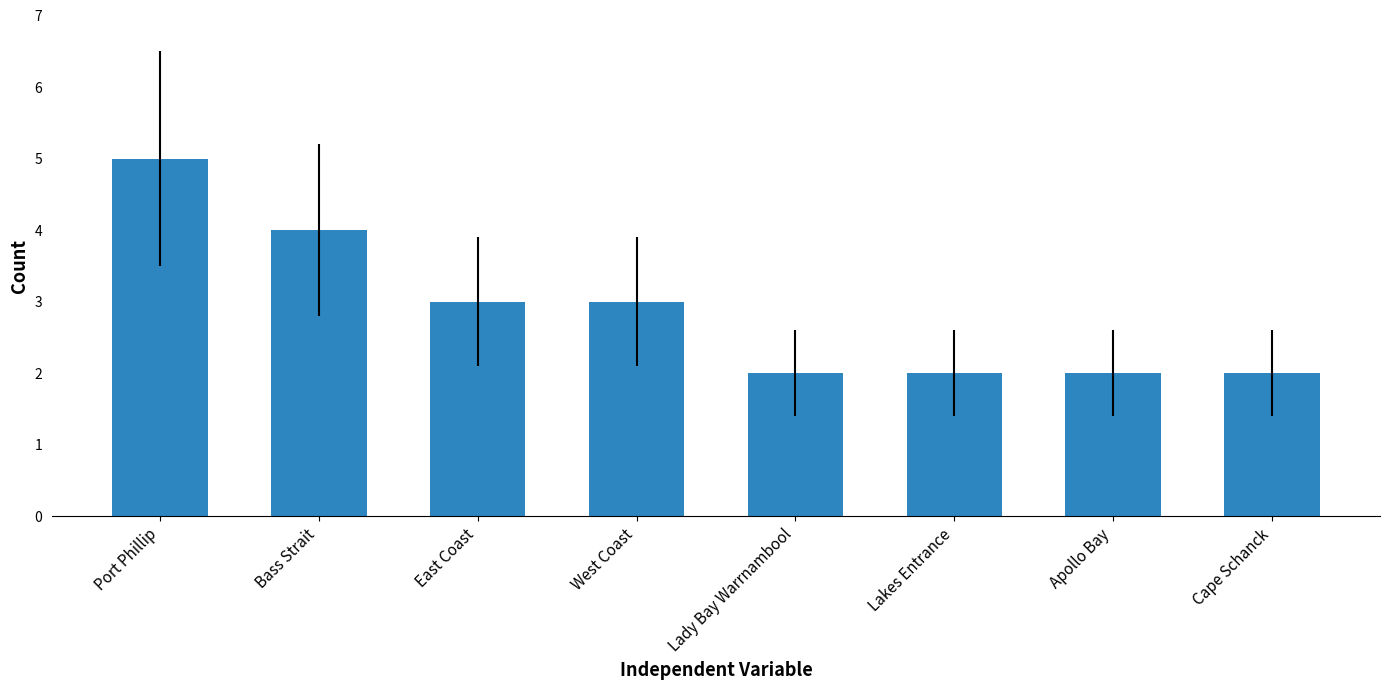

What is the label of the 1st bar from the left?

Port Phillip